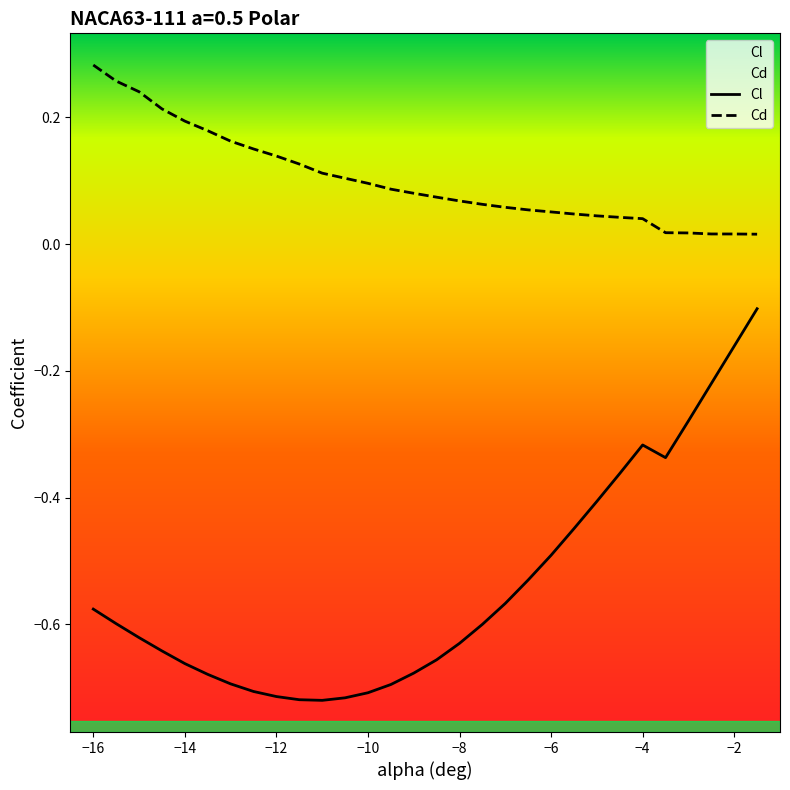

Which series has the largest total across all categories?

Cd